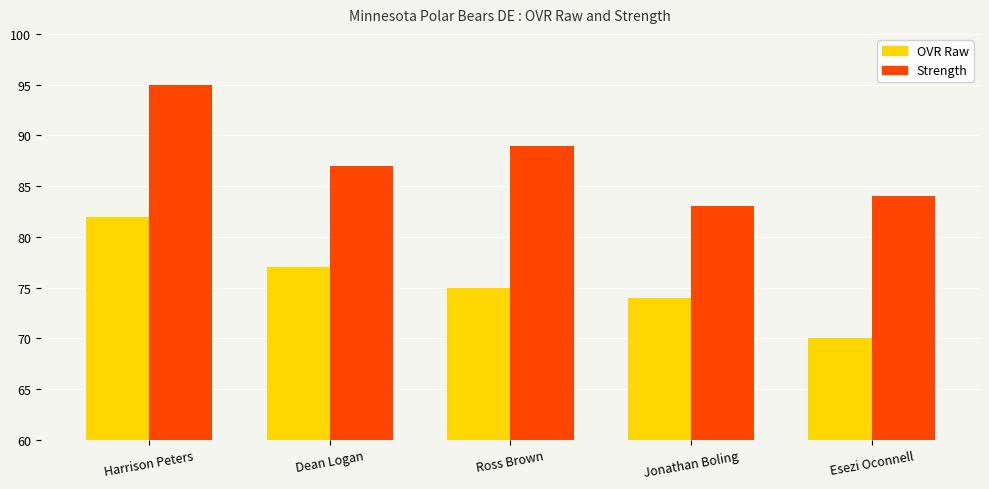

What is the smallest value displayed?

70